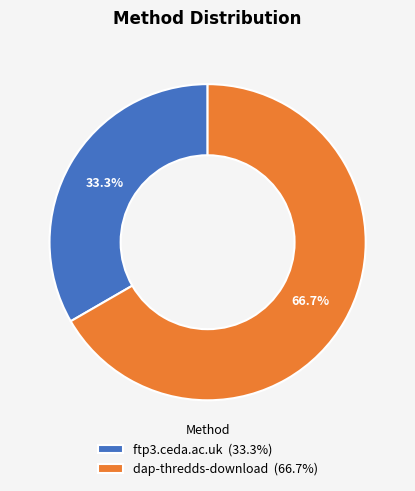

Combined, do ftp3.ceda.ac.uk and dap-thredds-download account for over 50%?

Yes